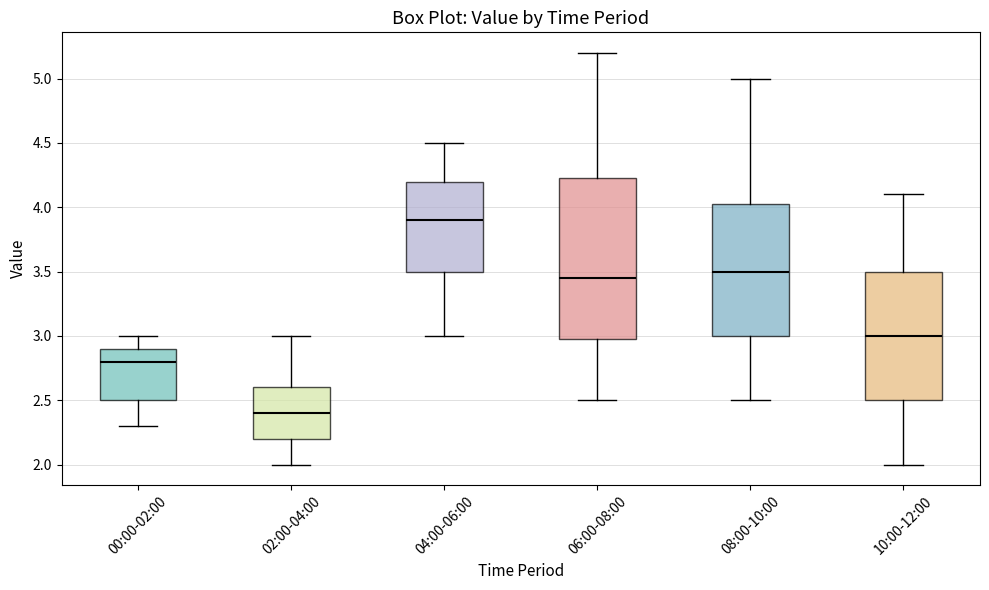

Which box's median line is the lowest?

02:00-04:00